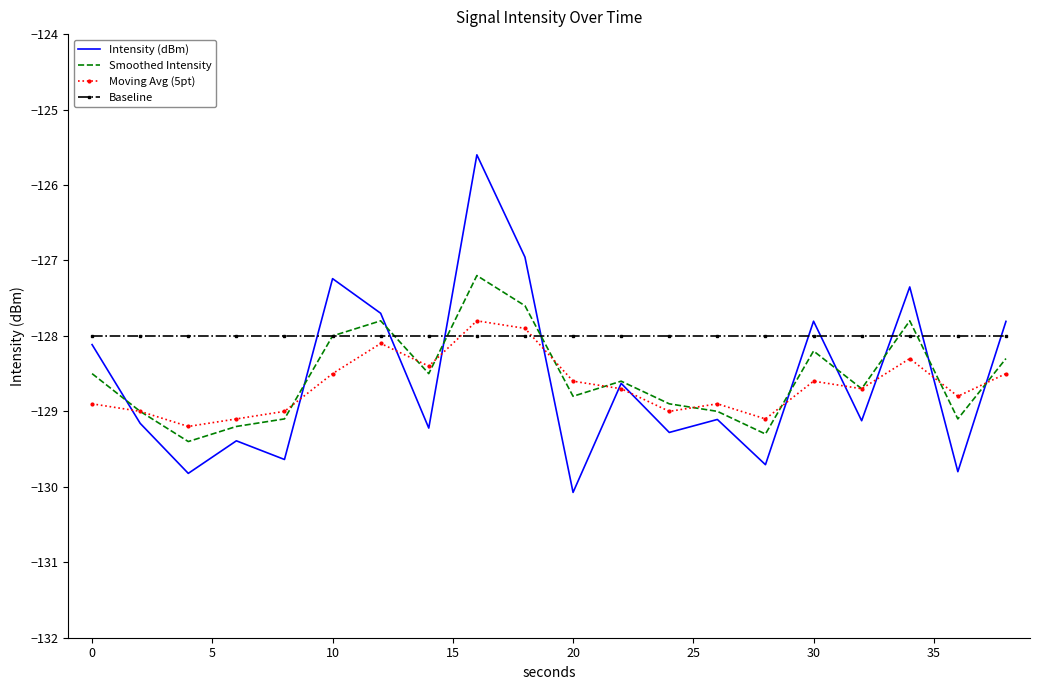

Which series has the largest range (max minus min)?

Intensity (dBm)